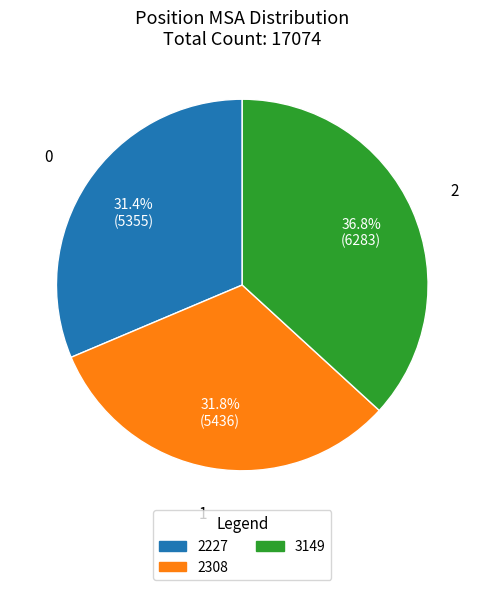

To the nearest percent, what portion does 3149 represent?

37%